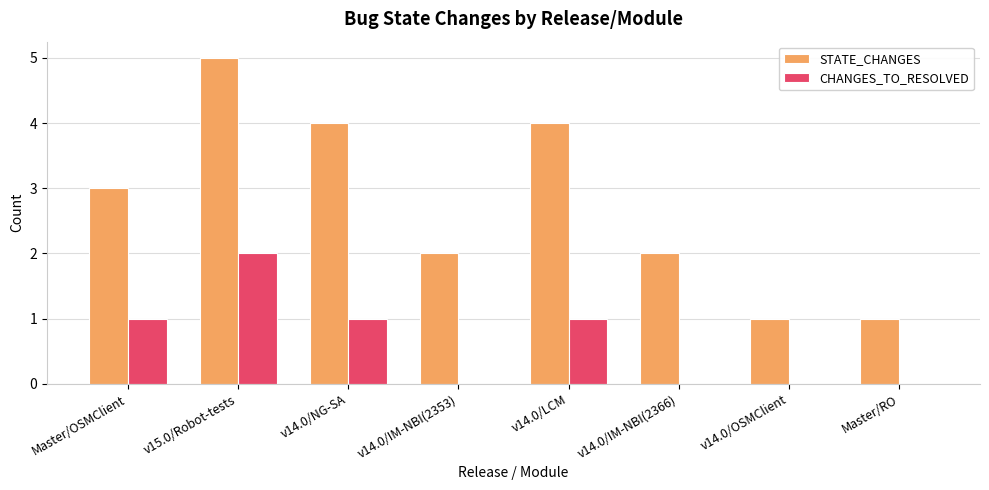

Reading left to right, extract all data points from this chart.

STATE_CHANGES: 3	5	4	2	4	2	1	1
CHANGES_TO_RESOLVED: 1	2	1	0	1	0	0	0